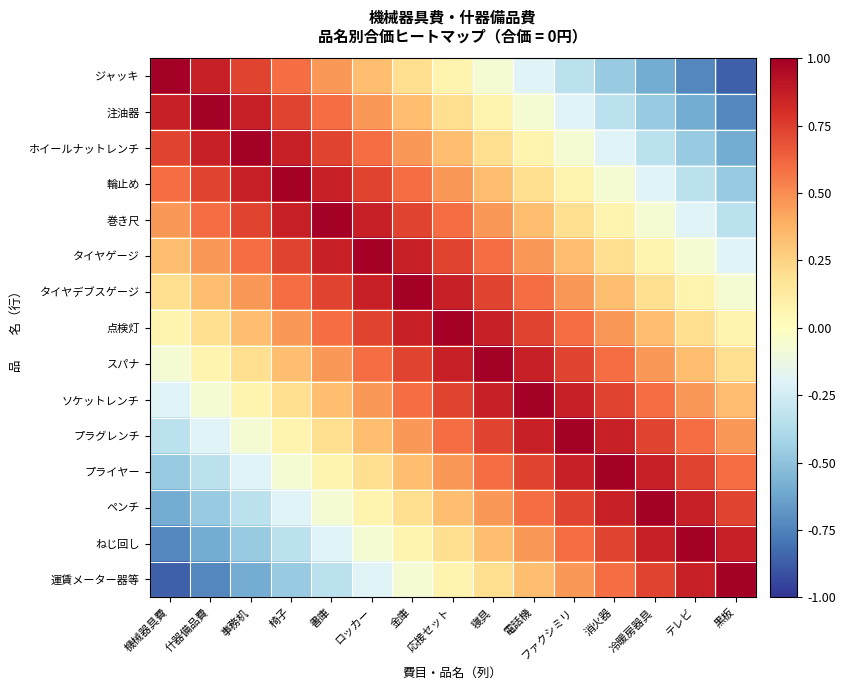

What is the total value across all series at 寝具?

7.4